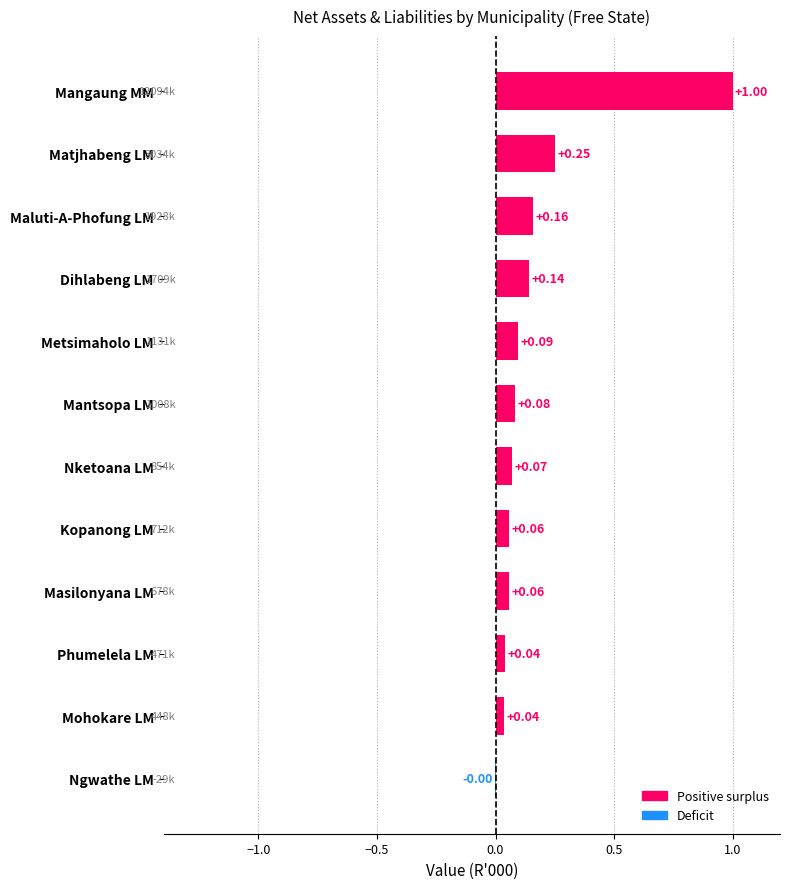

Which category has the highest value across all series?

Mangaung MM